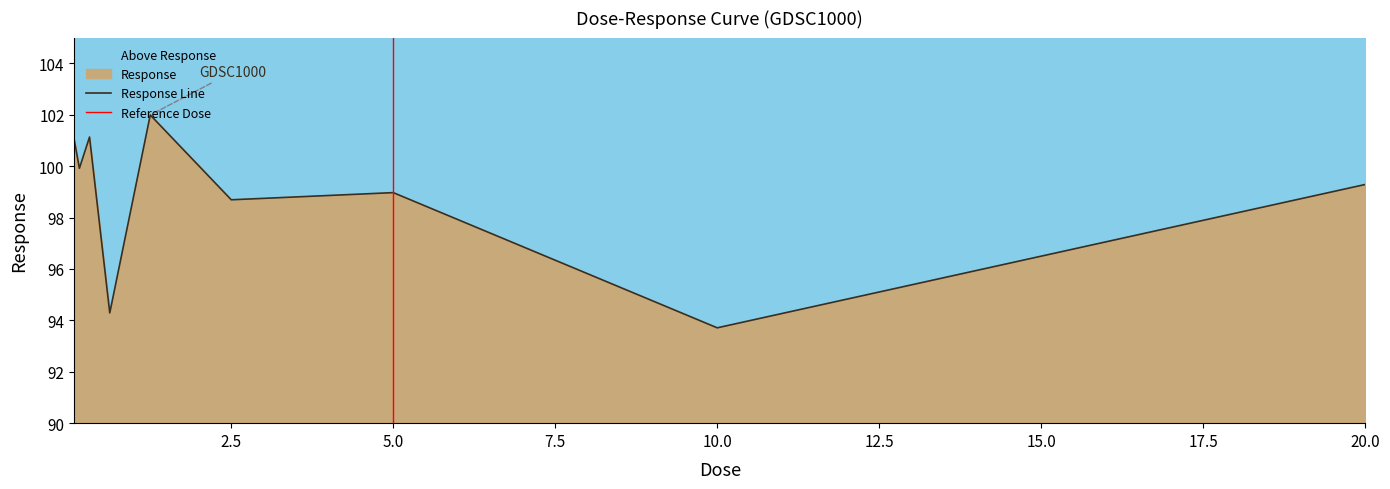

Reading right to left, list all the values displayed in this chart.

99.3	93.7	99.0	98.7	102.0	94.3	101.1	99.9	101.0